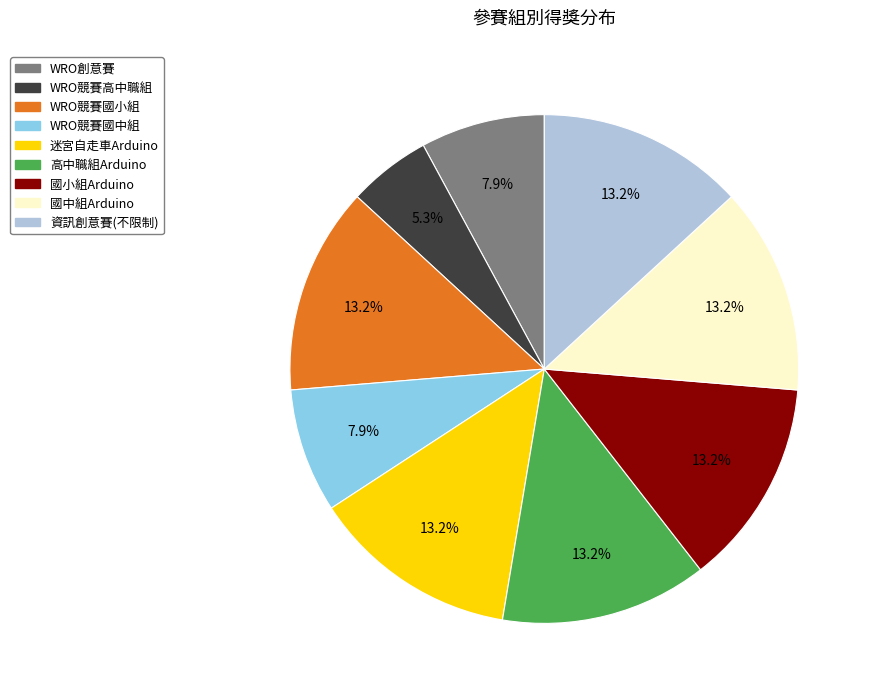

How many slices are in this pie chart?

9